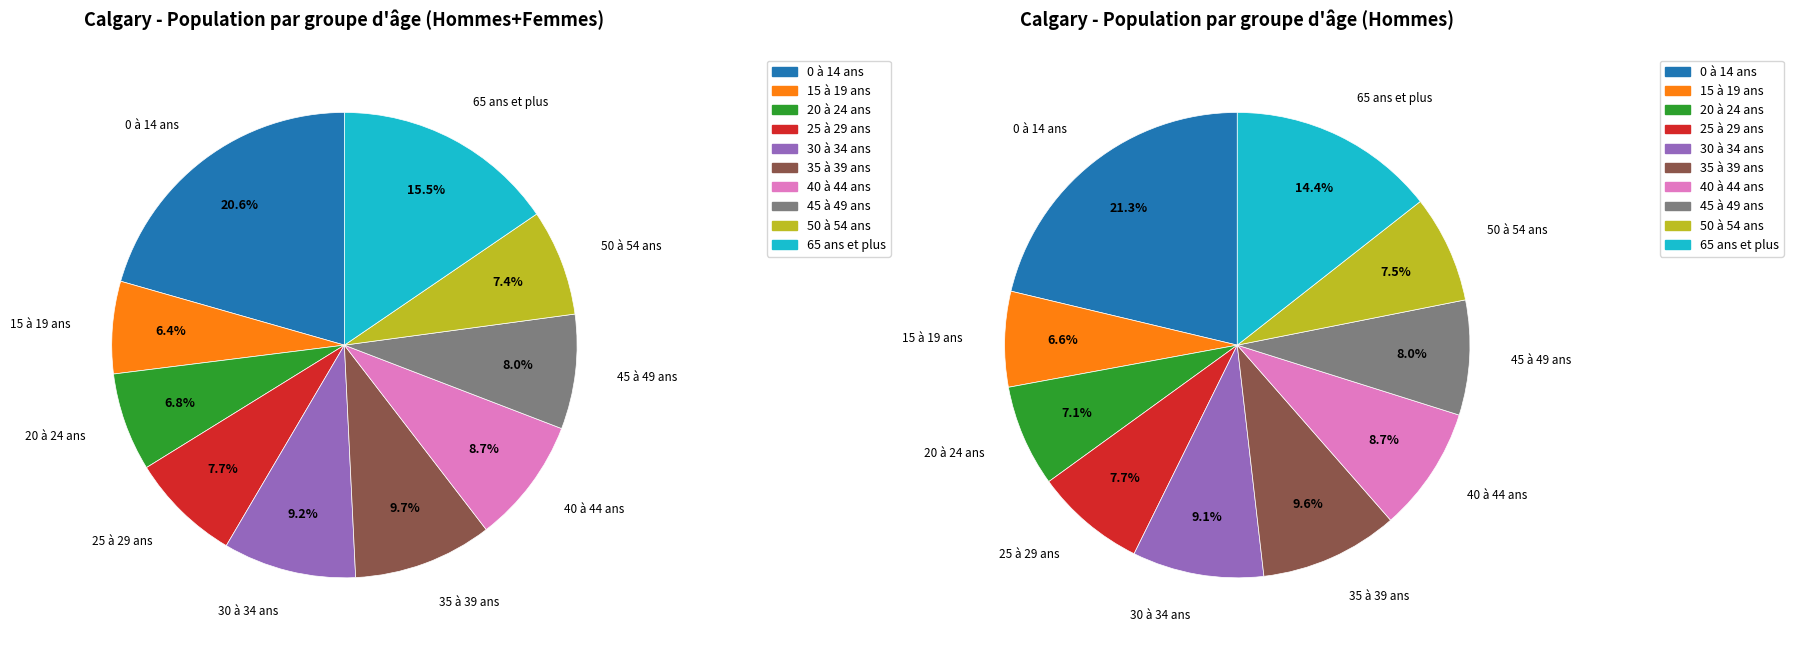

The 65 ans et plus slice represents 26% of the pie. True or false?

False